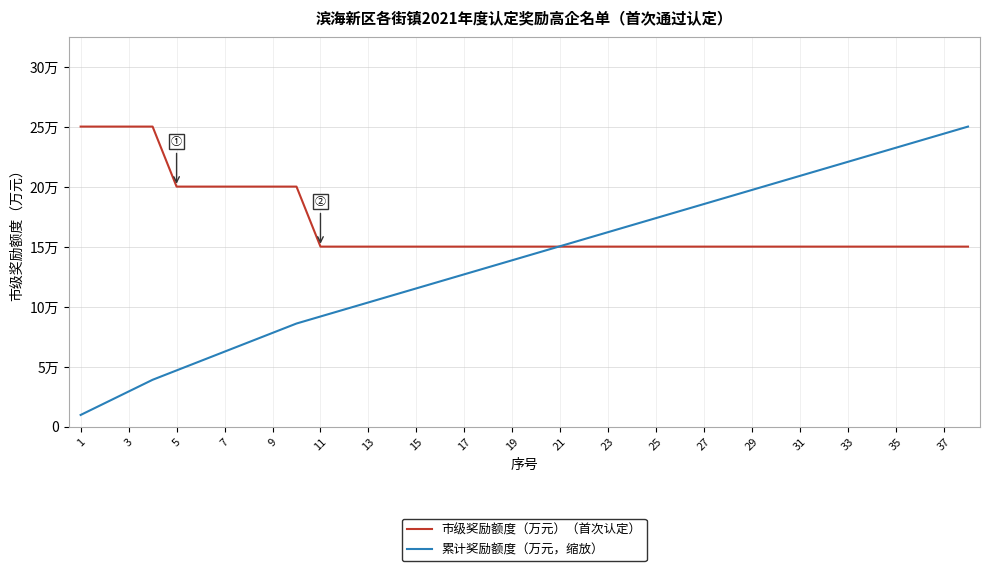

What are all the series names shown in the legend?

市级奖励额度（万元）（首次认定）, 累计奖励额度（万元，缩放）